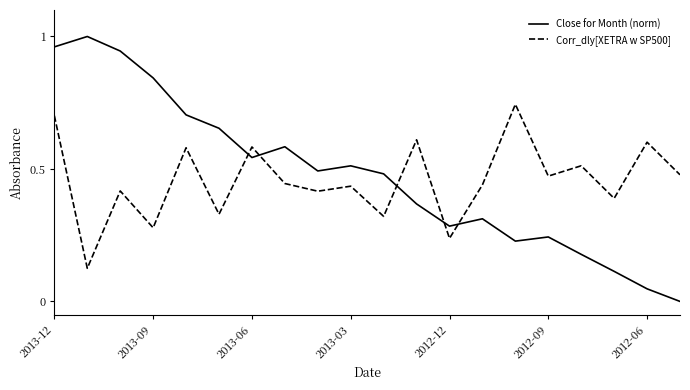

How many times do Corr_dly[XETRA w SP500] and Close for Month (norm) cross each other?

5